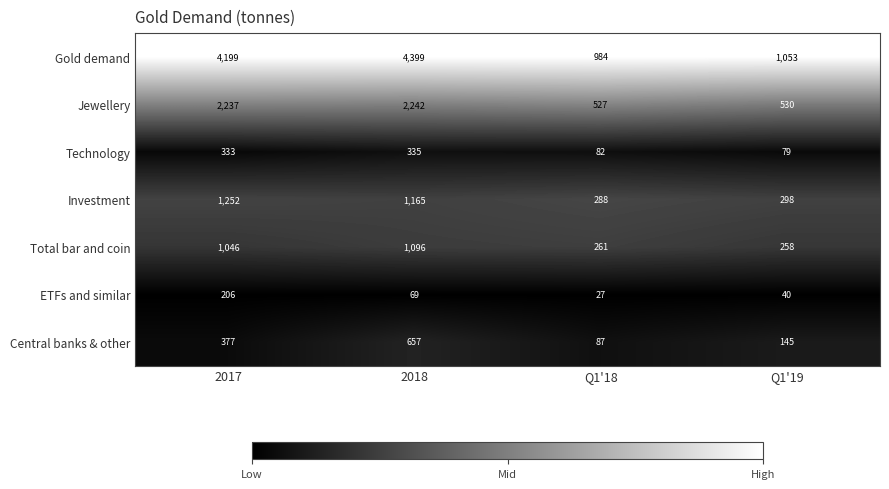

Between 2017 and Q1'19, which series saw the biggest shift?

Gold demand